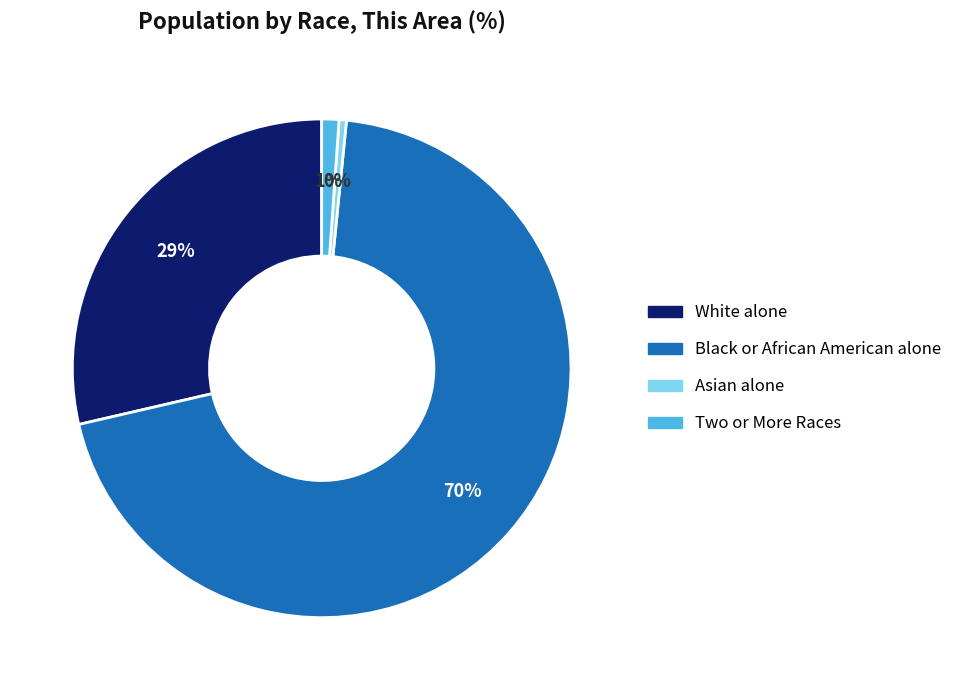

To the nearest percent, what is the average slice percentage?

25%